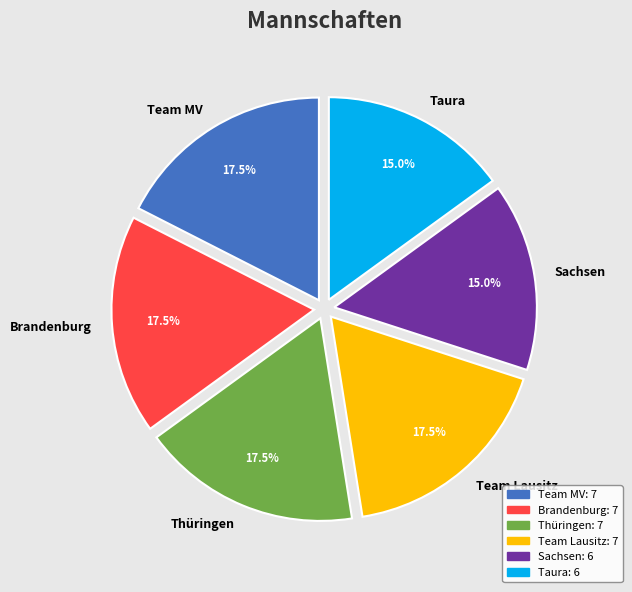

What is the ratio of the value at Thüringen to the value at Brandenburg?

1.0